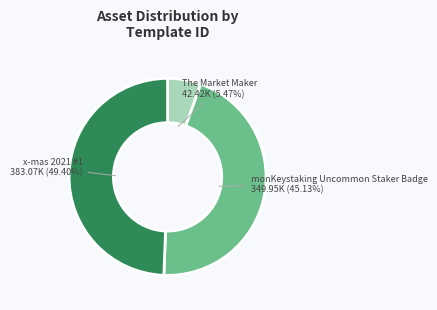

To the nearest percent, what portion does The Market Maker represent?

5%